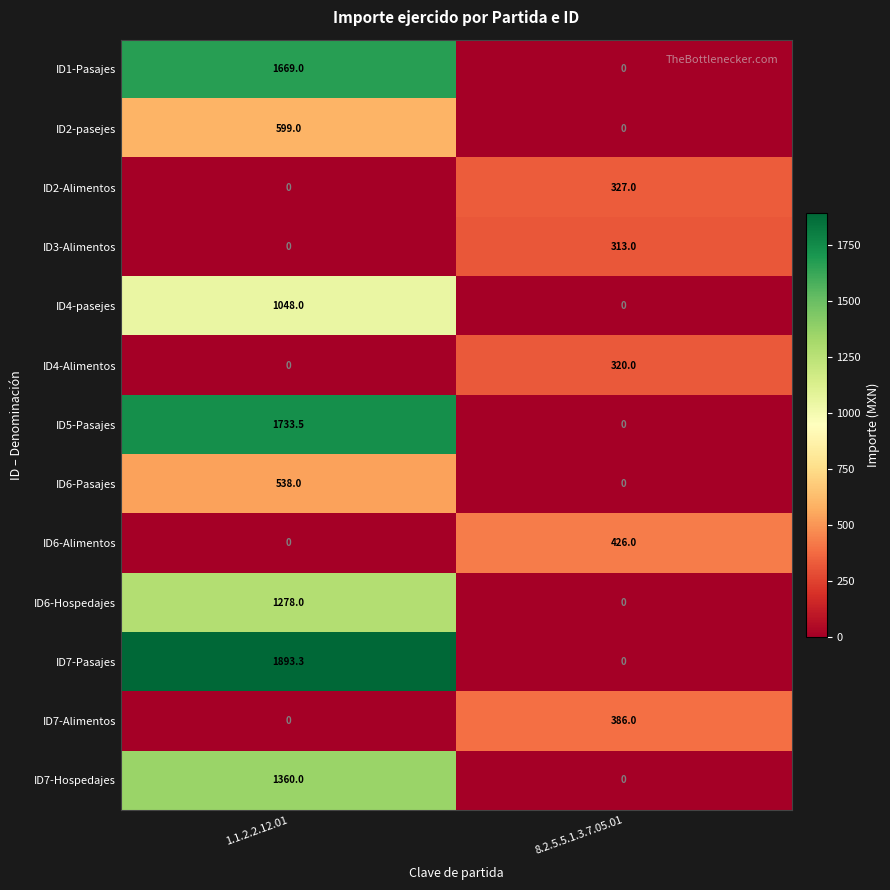

Rank the series by their maximum value, from lowest to highest.

ID3-Alimentos, ID4-Alimentos, ID2-Alimentos, ID7-Alimentos, ID6-Alimentos, ID6-Pasajes, ID2-pasejes, ID4-pasejes, ID6-Hospedajes, ID7-Hospedajes, ID1-Pasajes, ID5-Pasajes, ID7-Pasajes